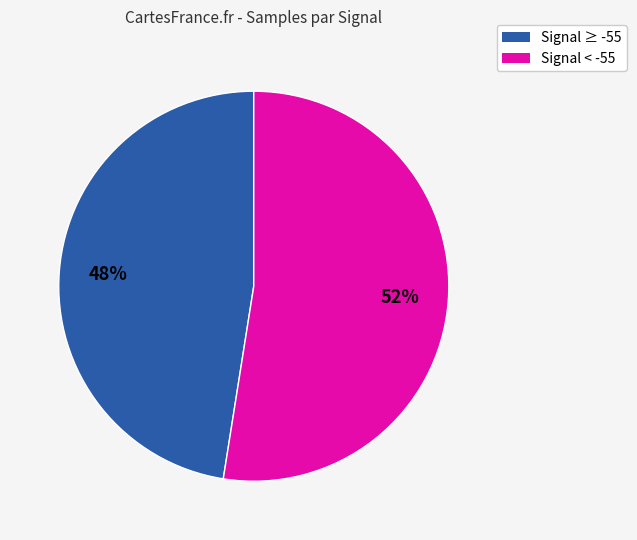

Between Signal ≥ -55 and Signal < -55, which is larger?

Signal < -55